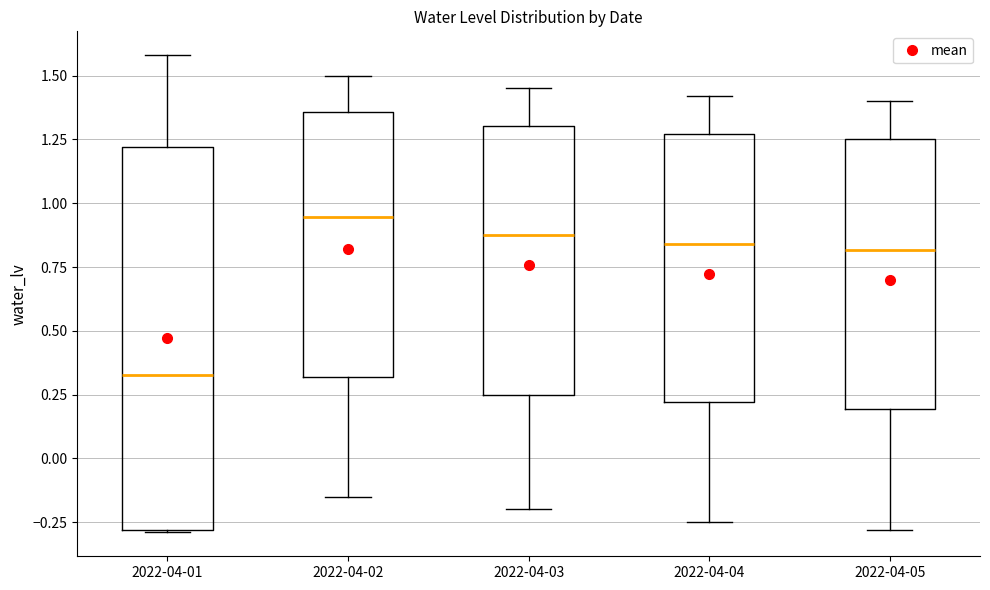

Reading left to right, transcribe this box plot: for each box, give where its median line is, the range the box spans, and where its two whiskers end, as read against the y-axis. The values are not printed on the chart, so give them approximately, as read against the axis.

2022-04-01: median 0.35, box -0.30 to 1.20, whiskers -0.30 to 1.60
2022-04-02: median 0.95, box 0.30 to 1.35, whiskers -0.15 to 1.50
2022-04-03: median 0.90, box 0.25 to 1.30, whiskers -0.20 to 1.45
2022-04-04: median 0.85, box 0.20 to 1.25, whiskers -0.25 to 1.40
2022-04-05: median 0.80, box 0.20 to 1.25, whiskers -0.30 to 1.40